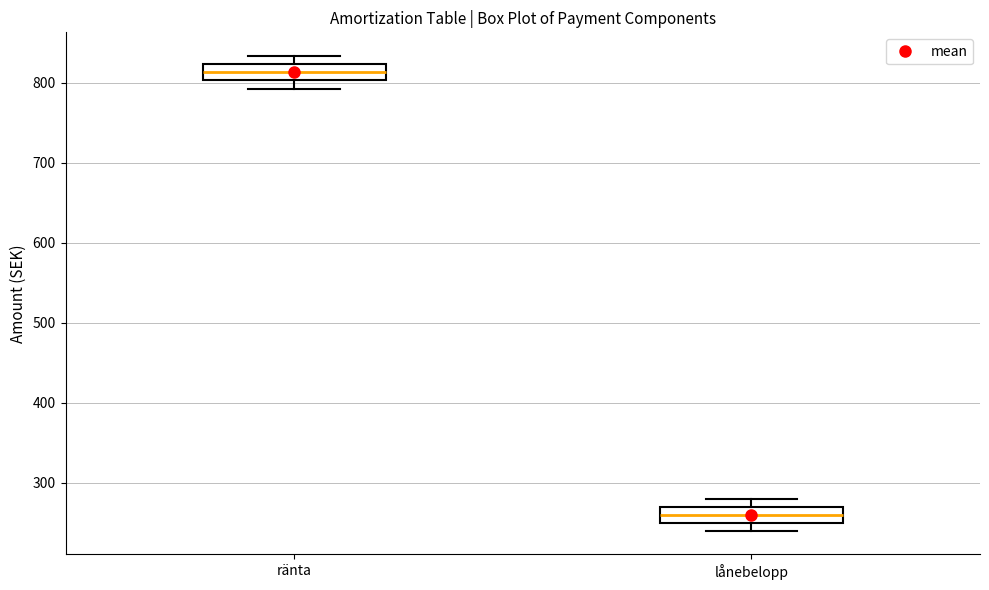

Where does the median line of the box for lånebelopp sit on the y-axis? The values are not printed on the chart, so give them approximately, as read against the axis.

260